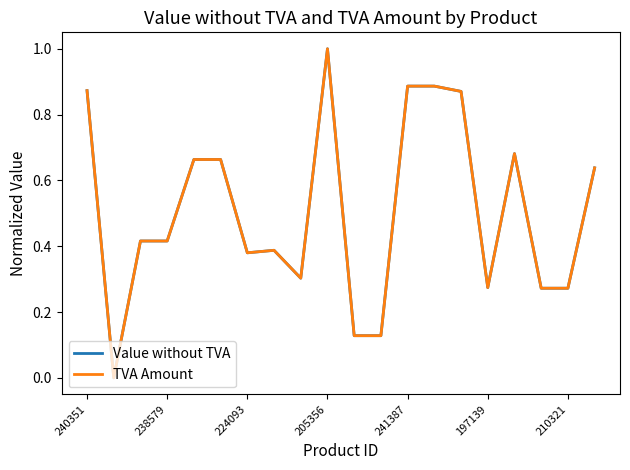

Is this an area chart (filled region under the line)?

No